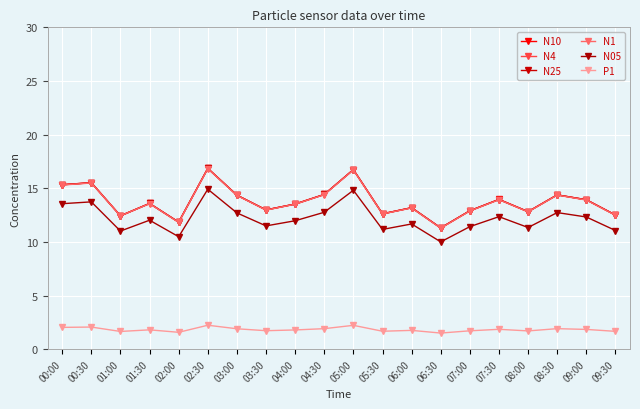

Reading left to right, what are all the values shown in this chart?

N10: 00:00=15.3	00:30=15.5	01:00=12.4	01:30=13.6	02:00=11.8	02:30=16.9	03:00=14.4	03:30=13.0	04:00=13.5	04:30=14.4	05:00=16.7	05:30=12.6	06:00=13.2	06:30=11.3	07:00=12.9	07:30=14.0	08:00=12.8	08:30=14.4	09:00=13.9	09:30=12.5
N4: 00:00=15.3	00:30=15.5	01:00=12.4	01:30=13.6	02:00=11.8	02:30=16.9	03:00=14.3	03:30=13.0	04:00=13.5	04:30=14.4	05:00=16.7	05:30=12.6	06:00=13.2	06:30=11.3	07:00=12.9	07:30=13.9	08:00=12.8	08:30=14.4	09:00=13.9	09:30=12.5
N25: 00:00=15.3	00:30=15.5	01:00=12.4	01:30=13.6	02:00=11.8	02:30=16.9	03:00=14.3	03:30=13.0	04:00=13.5	04:30=14.4	05:00=16.7	05:30=12.6	06:00=13.2	06:30=11.3	07:00=12.9	07:30=13.9	08:00=12.8	08:30=14.4	09:00=13.9	09:30=12.5
N1: 00:00=15.3	00:30=15.5	01:00=12.4	01:30=13.6	02:00=11.8	02:30=16.8	03:00=14.3	03:30=13.0	04:00=13.5	04:30=14.4	05:00=16.7	05:30=12.6	06:00=13.2	06:30=11.3	07:00=12.9	07:30=13.9	08:00=12.8	08:30=14.4	09:00=13.9	09:30=12.5
N05: 00:00=13.6	00:30=13.7	01:00=11.0	01:30=12.0	02:00=10.5	02:30=14.9	03:00=12.7	03:30=11.5	04:00=12.0	04:30=12.8	05:00=14.8	05:30=11.2	06:00=11.7	06:30=10.0	07:00=11.4	07:30=12.3	08:00=11.3	08:30=12.7	09:00=12.3	09:30=11.1
P1: 00:00=2.0	00:30=2.1	01:00=1.6	01:30=1.8	02:00=1.6	02:30=2.2	03:00=1.9	03:30=1.7	04:00=1.8	04:30=1.9	05:00=2.2	05:30=1.7	06:00=1.8	06:30=1.5	07:00=1.7	07:30=1.9	08:00=1.7	08:30=1.9	09:00=1.8	09:30=1.7